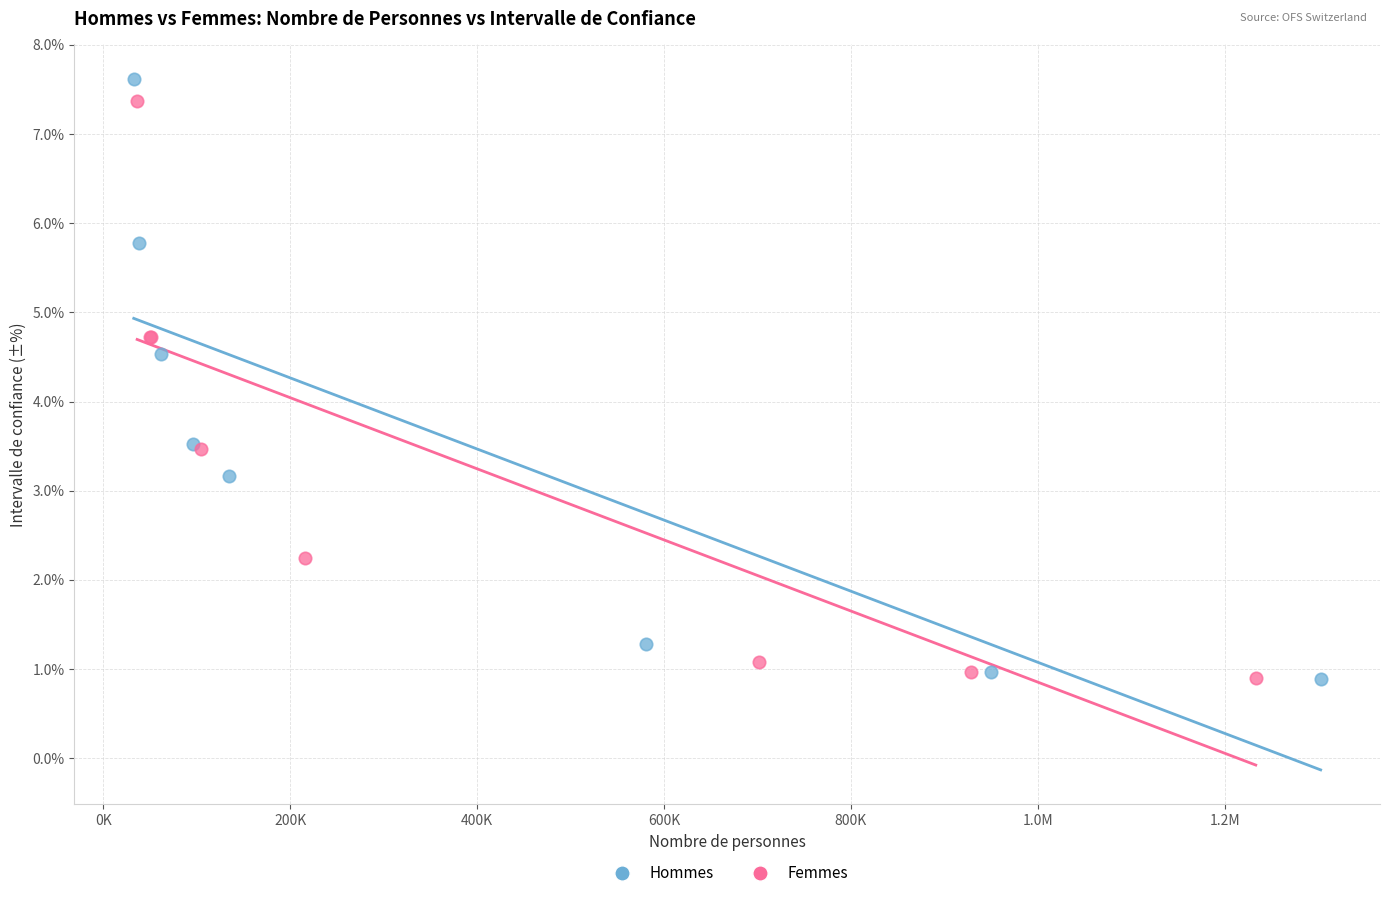

Which series has the widest spread of Y values?

Hommes